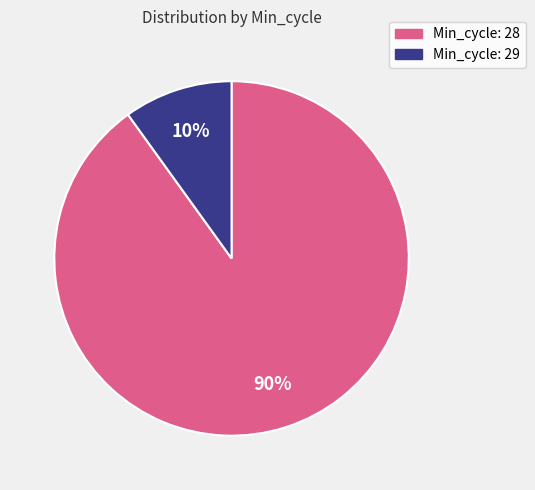

Which has a higher value, Min_cycle: 28 or Min_cycle: 29?

Min_cycle: 28